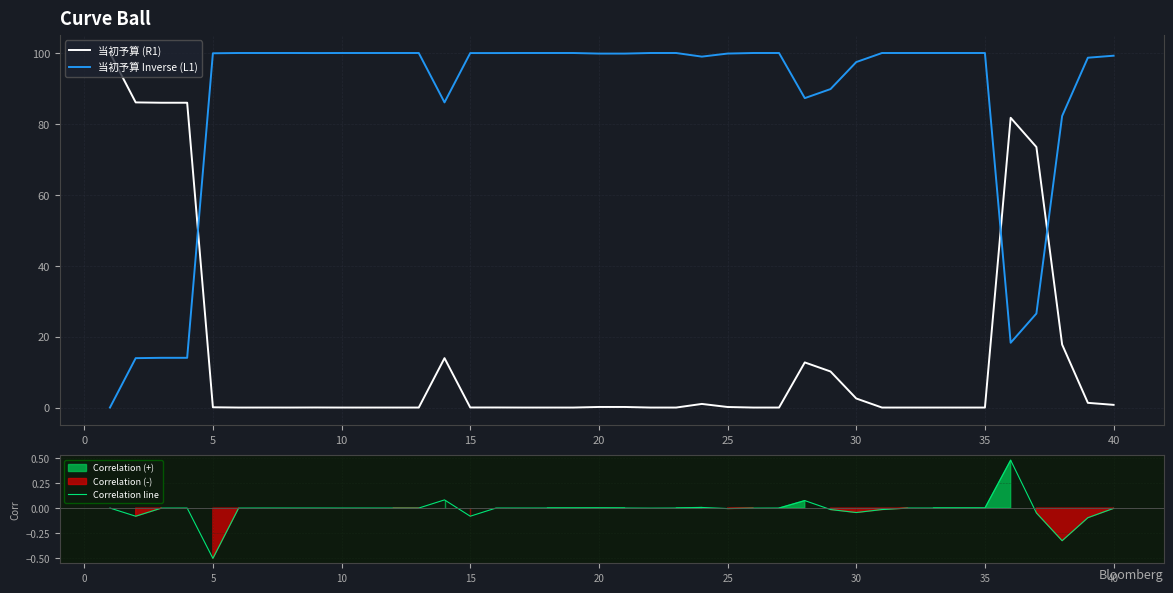

What are all the series names shown in the legend?

当初予算 (R1), 当初予算 Inverse (L1), Correlation line